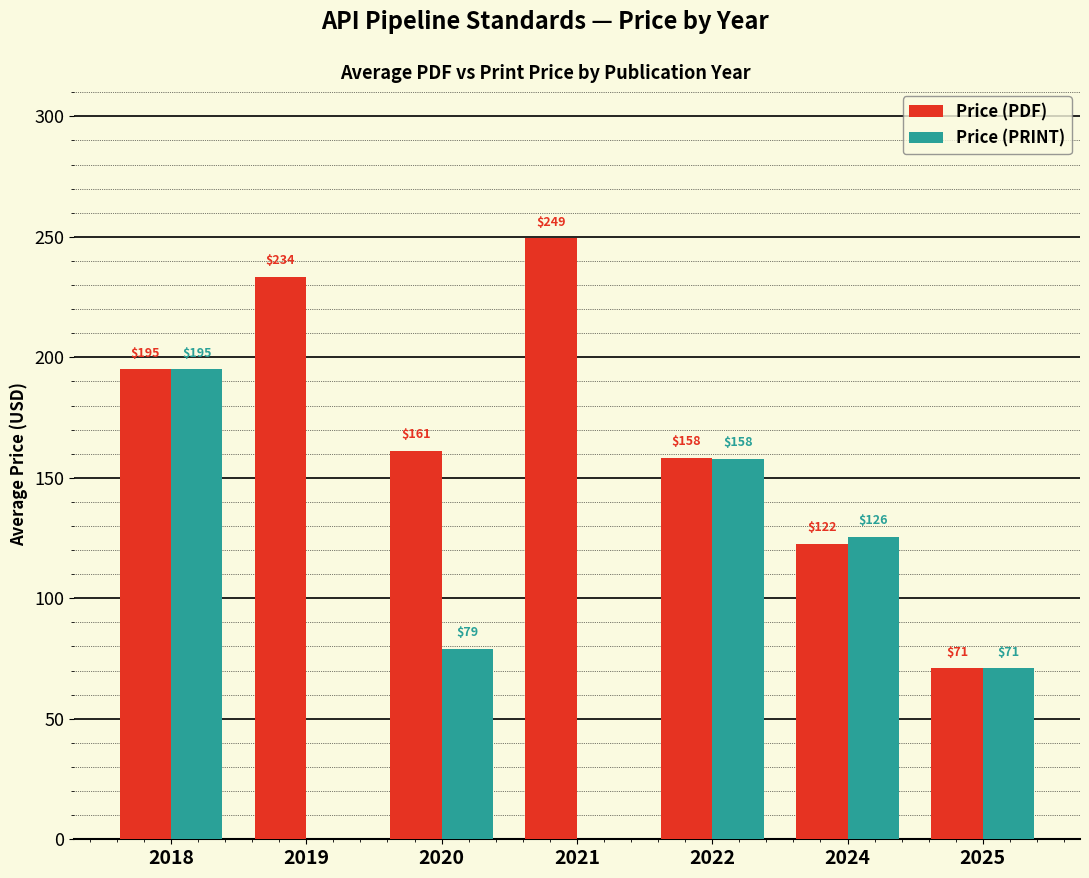

What is the sum of all Price (PRINT) values?

628.5